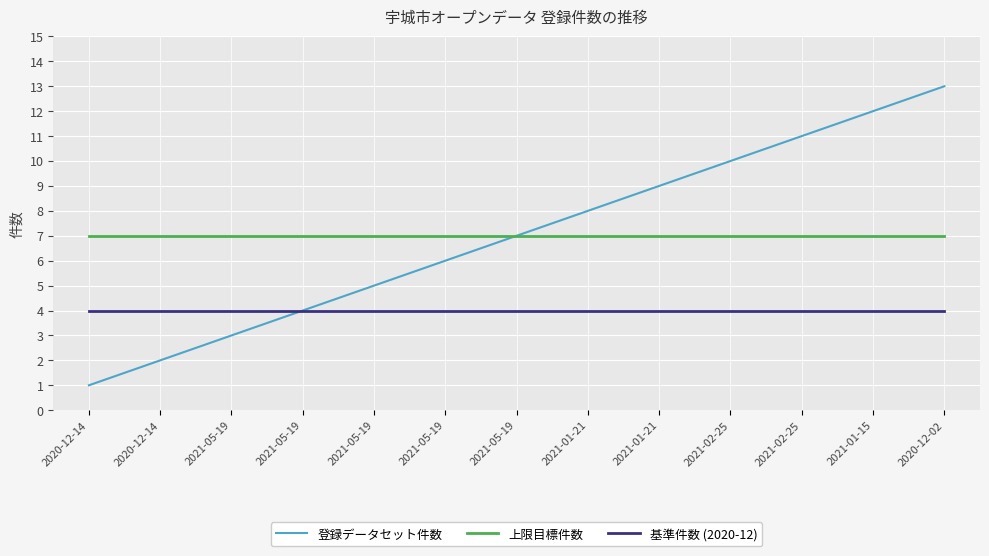

Reading left to right, transcribe all the data shown in this chart.

登録データセット件数: 1	2	3	4	5	6	7	8	9	10	11	12	13
上限目標件数: 7	7	7	7	7	7	7	7	7	7	7	7	7
基準件数 (2020-12): 4	4	4	4	4	4	4	4	4	4	4	4	4